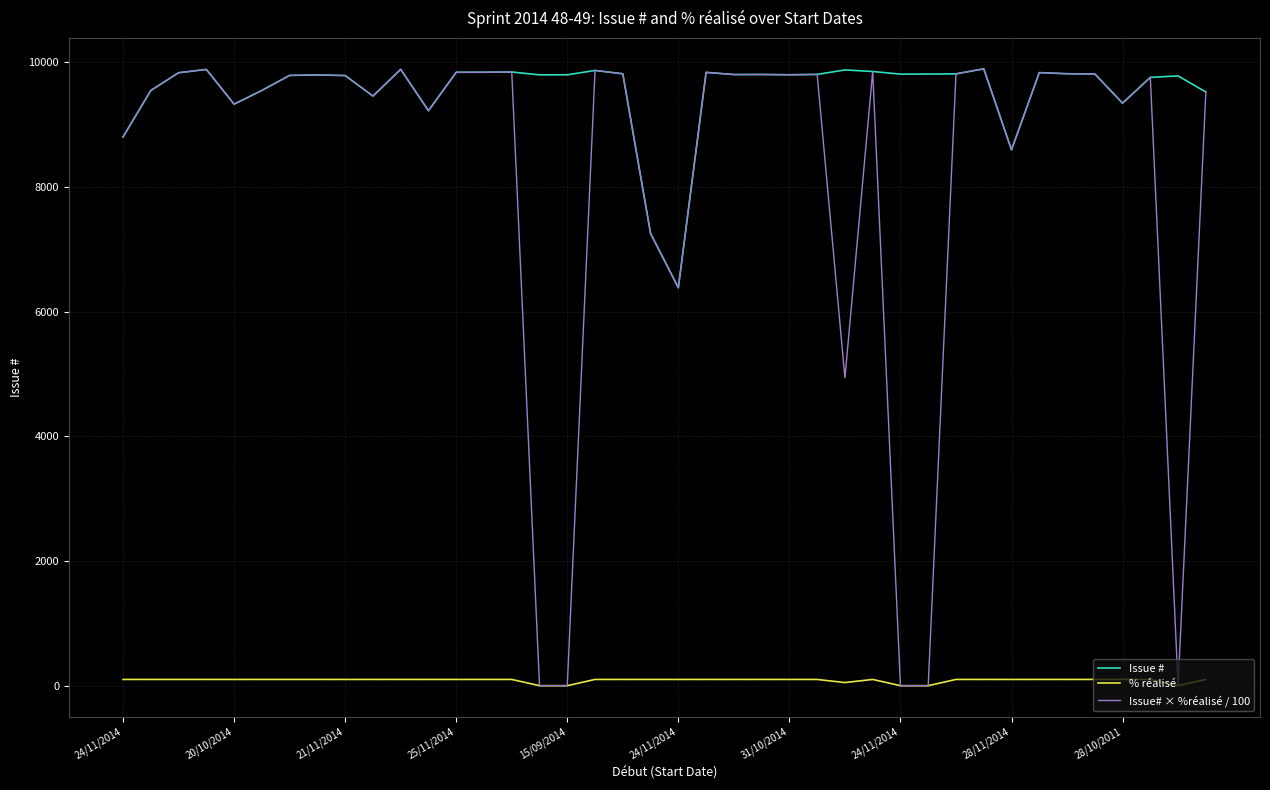

What is the greatest value displayed?

9896.0